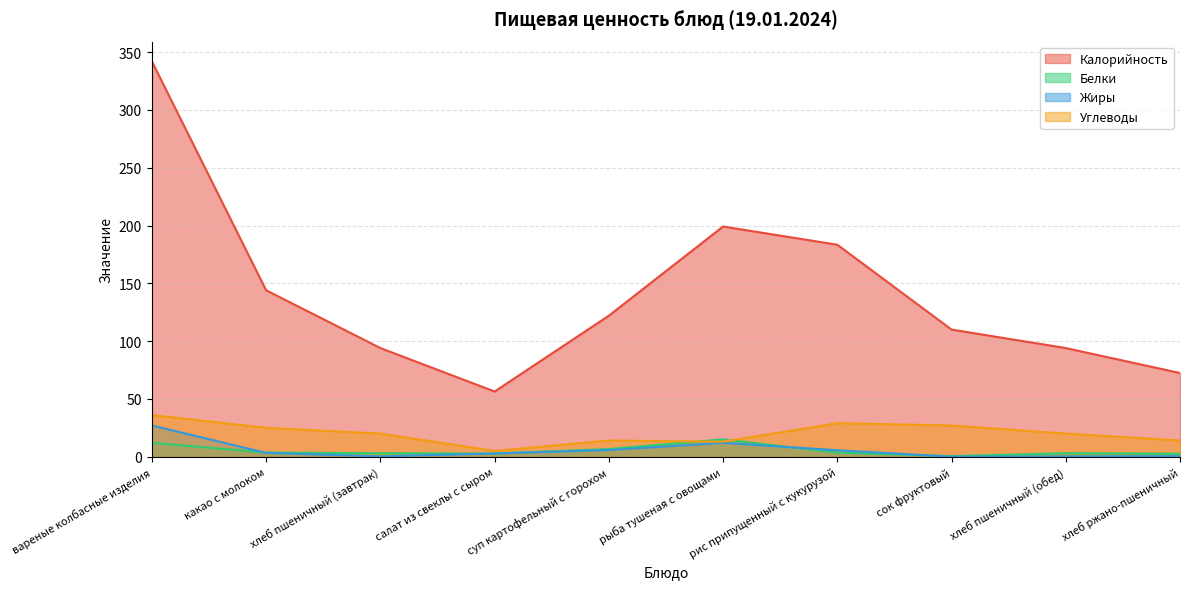

Rank the categories by Белки value from lowest to highest.

сок фруктовый, хлеб ржано-пшеничный, салат из свеклы с сыром, хлеб пшеничный (завтрак), хлеб пшеничный (обед), рис припущенный с кукурузой, какао с молоком, суп картофельный с горохом, вареные колбасные изделия, рыба тушеная с овощами